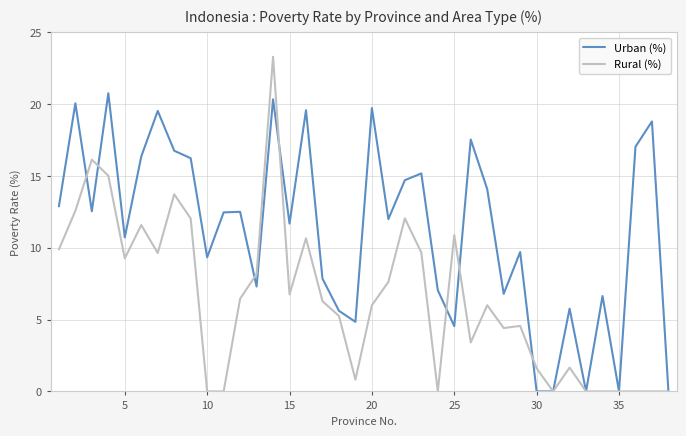

Rank the series by their average value, from highest to lowest.

Urban (%), Rural (%)